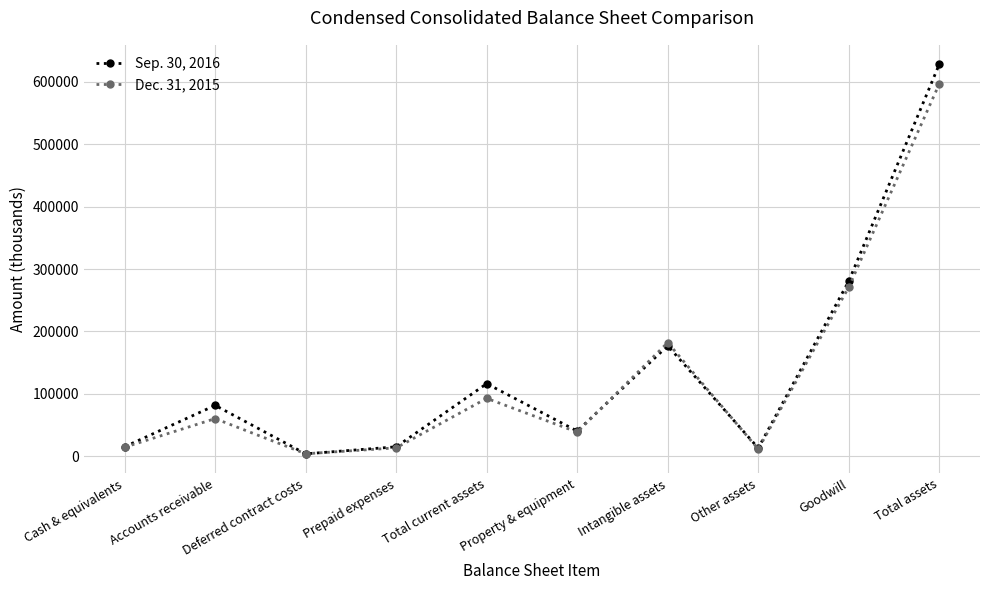

True or false: Dec. 31, 2015 has a value of 596454 at Total assets.

True